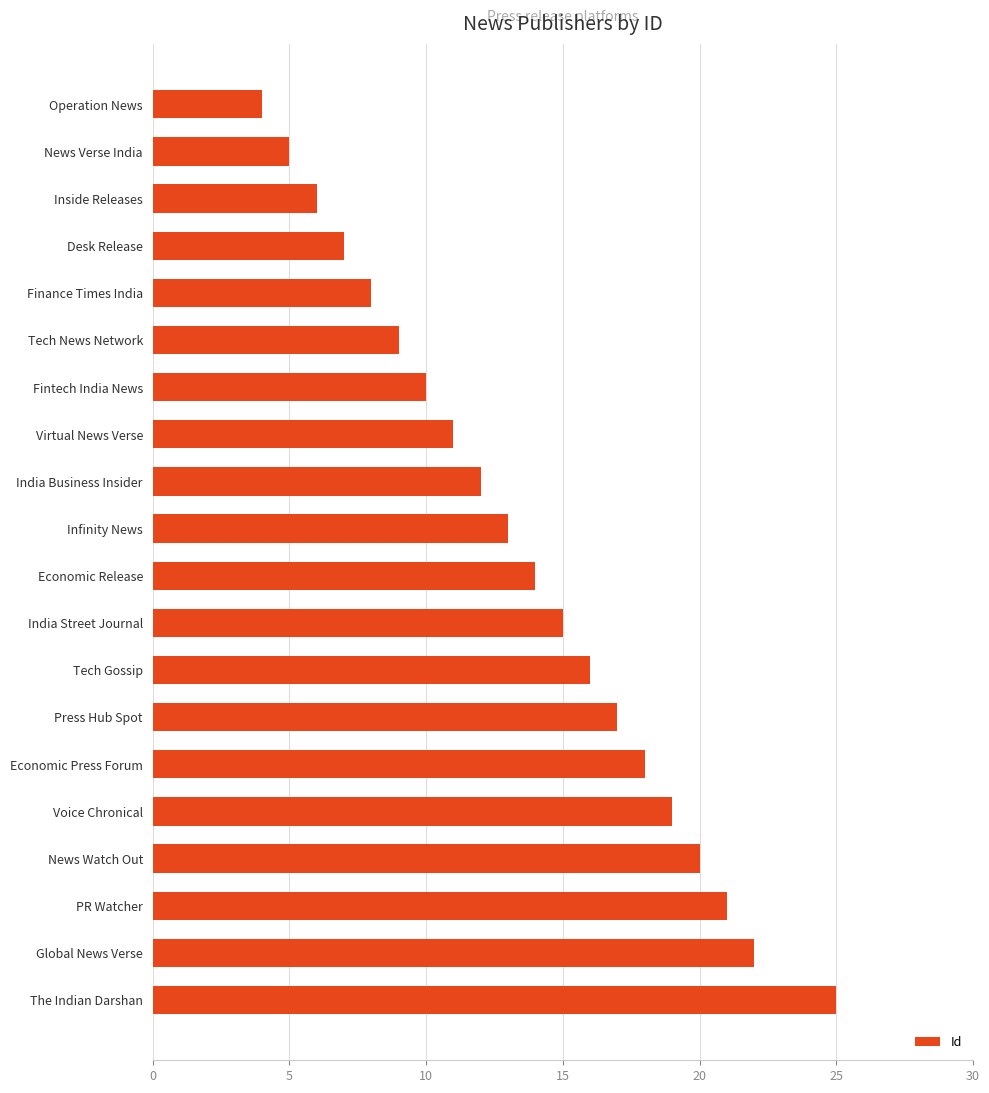

At which label is the value closest to 14?

Economic Release